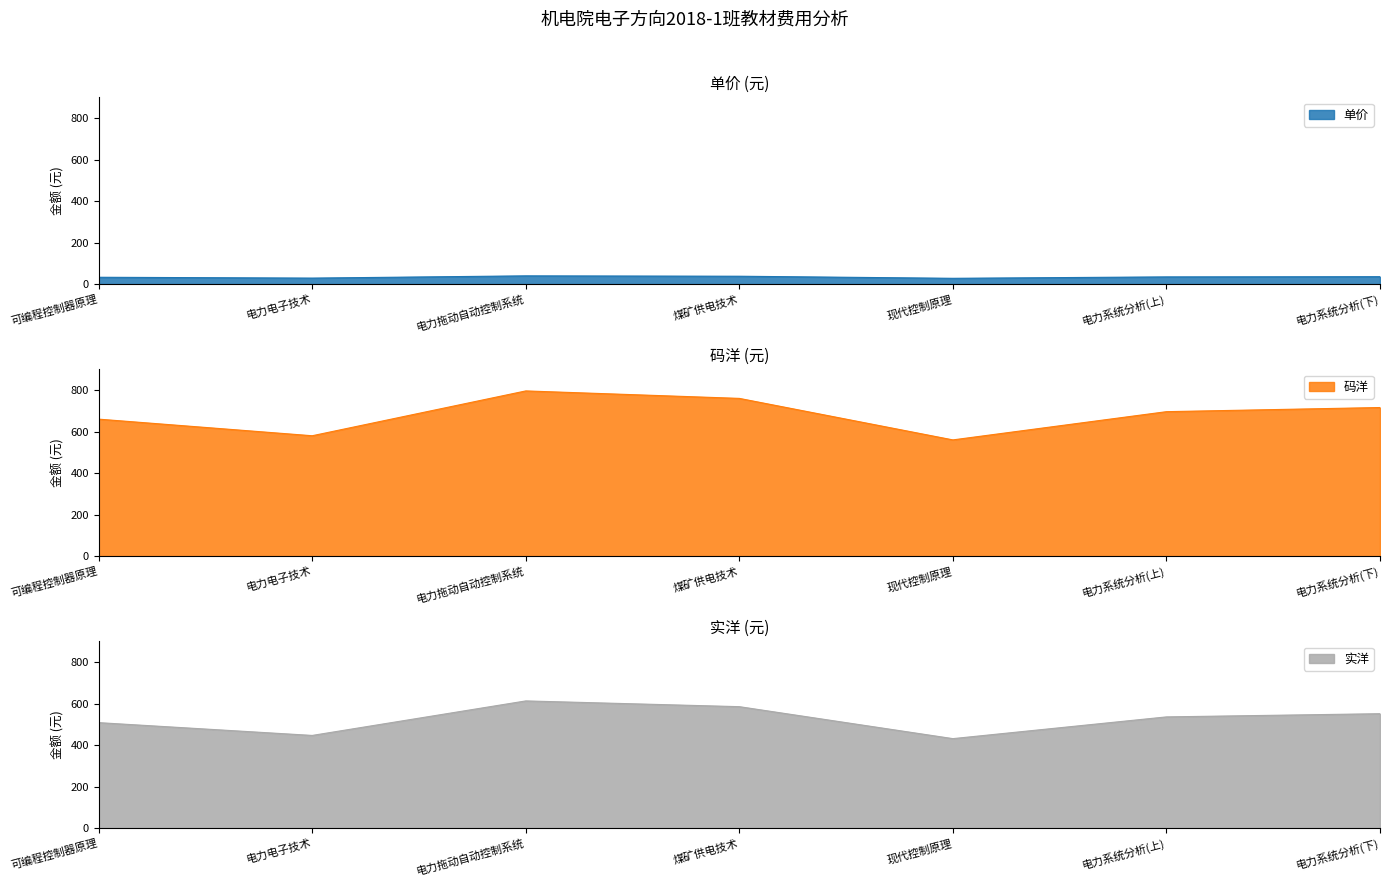

Count the number of categories in the chart.

7